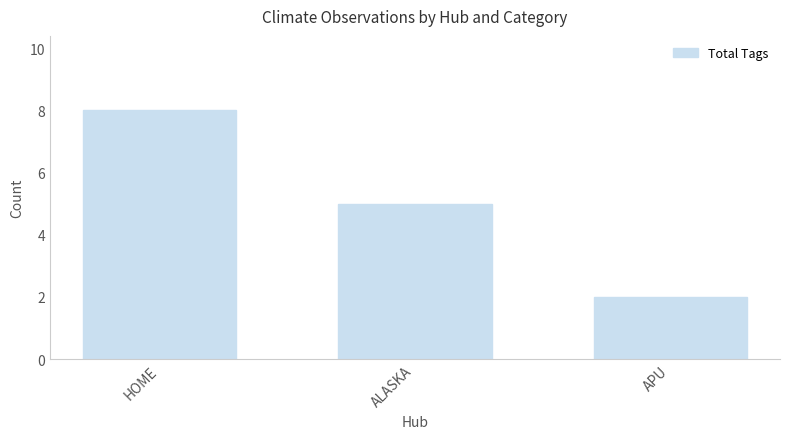

Count the values in the range 2 to 8.

3